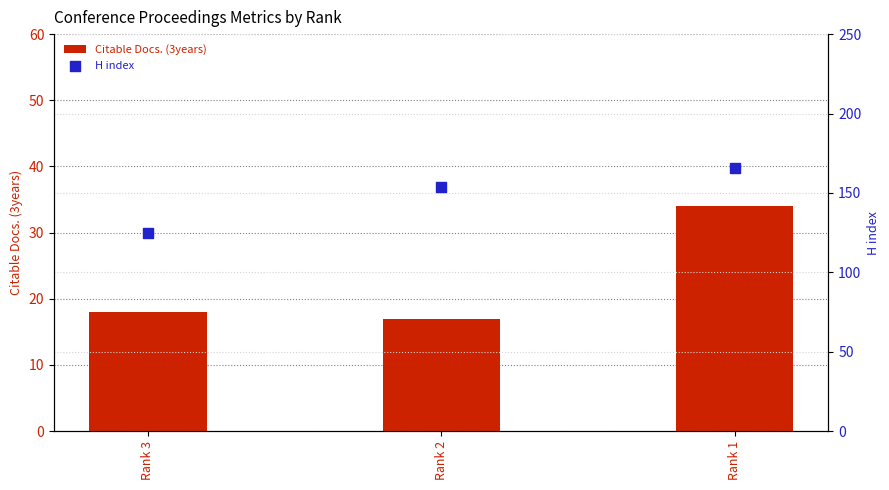

Is the value of H index at Rank 1 greater than the value of Citable Docs. (3years) at Rank 2?

Yes